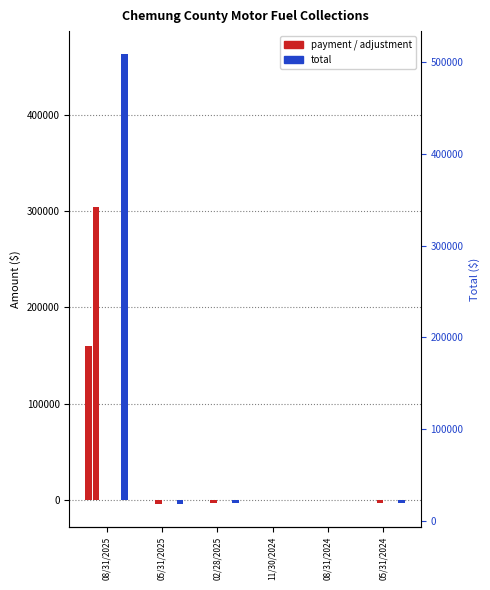

What is the sum of all Credit Forwards values?

-218.3